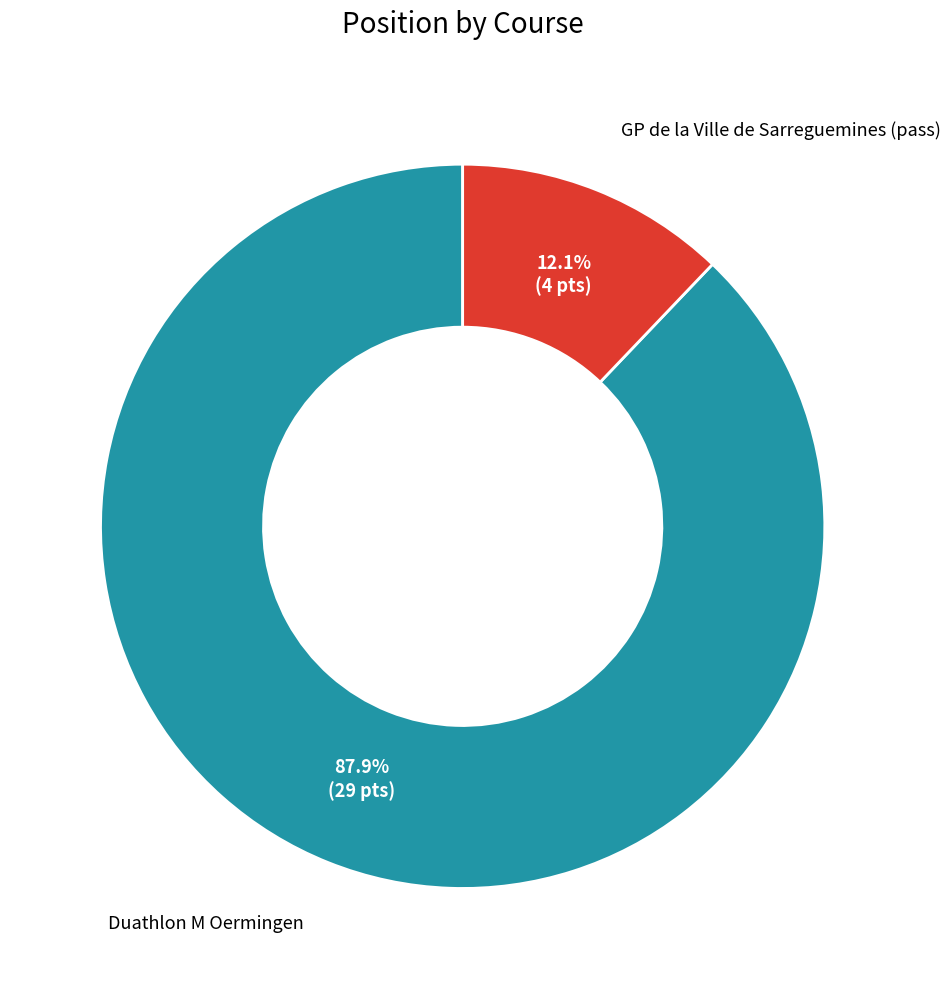

Combined, what portion of the pie is GP de la Ville de Sarreguemines (pass) and Duathlon M Oermingen?

100.0%